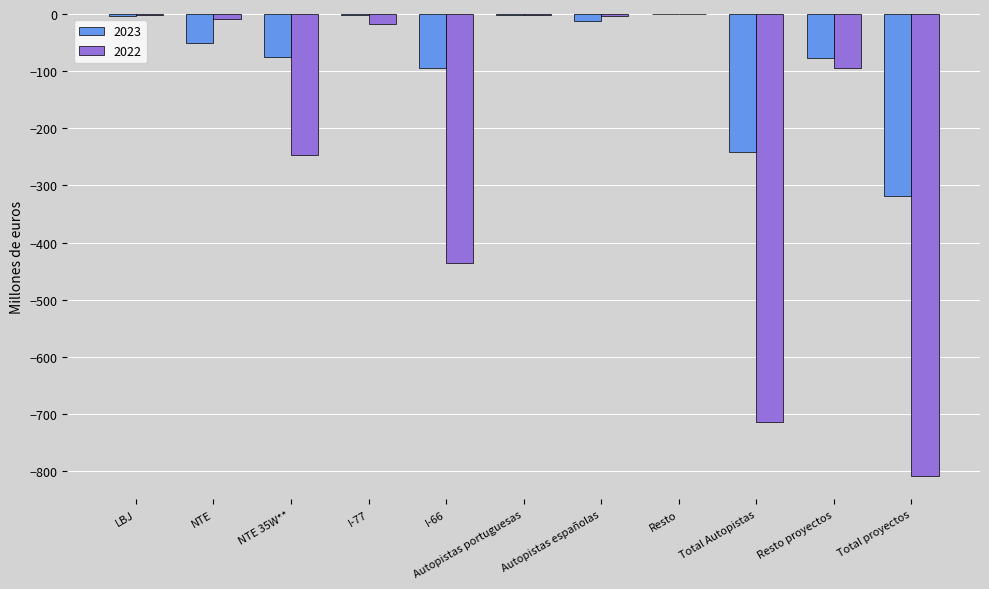

At which label does 2023 first exceed -51?

LBJ